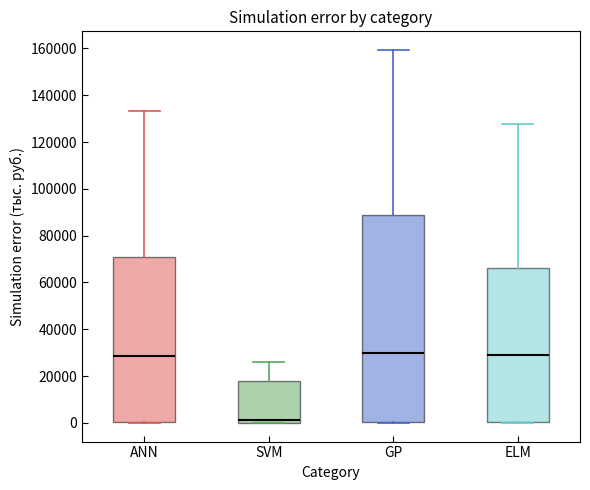

Which box is the tallest, from its lower edge to its upper edge?

GP